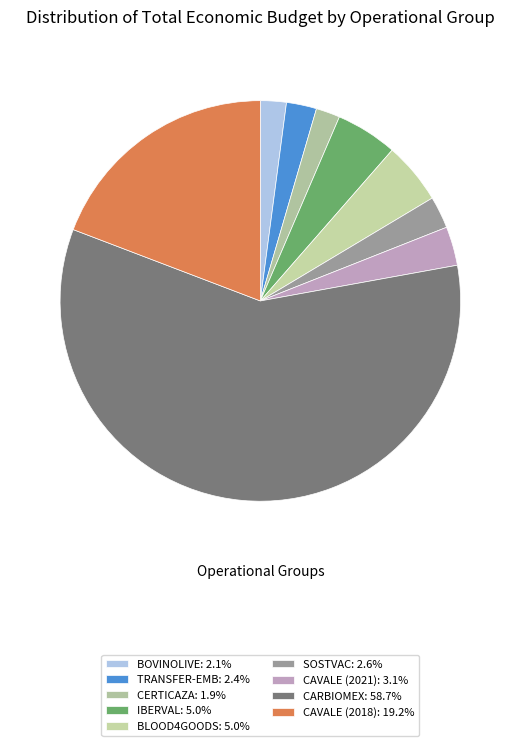

How many slices are in this pie chart?

9